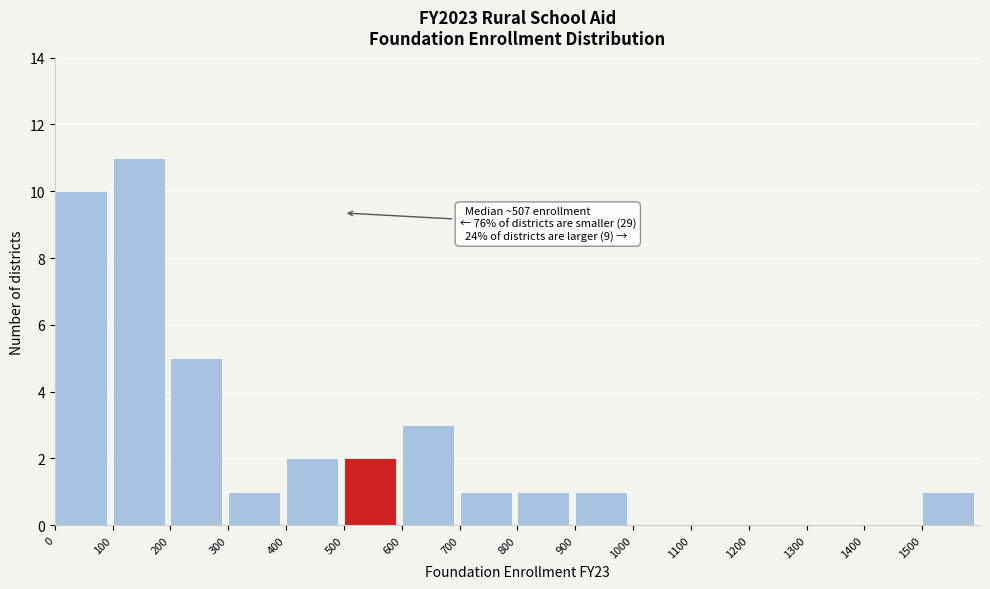

Over which range of the x-axis is the bar tallest?

100 to 200